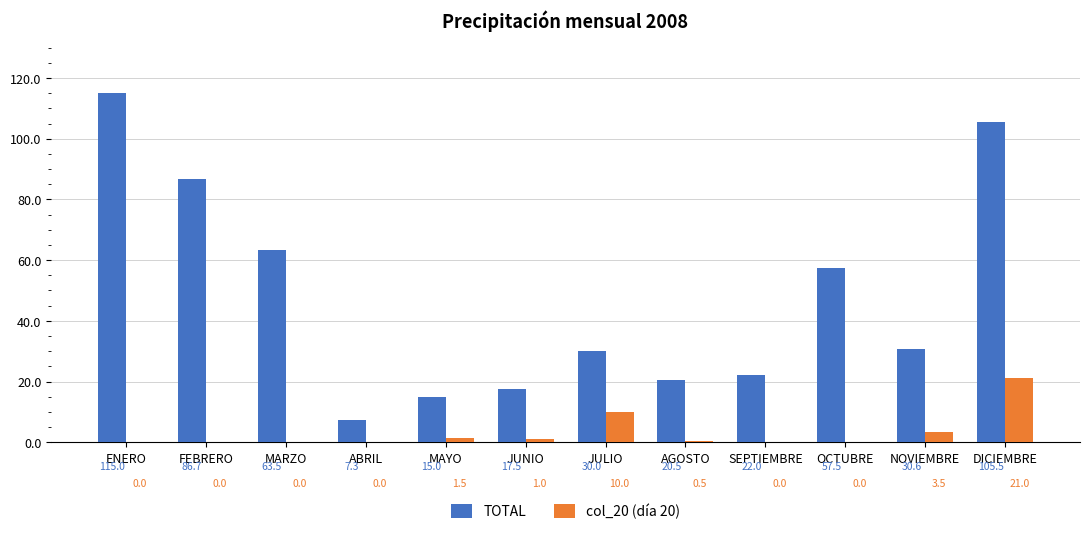

The TOTAL series shows 14.8 at SEPTIEMBRE. True or false?

False